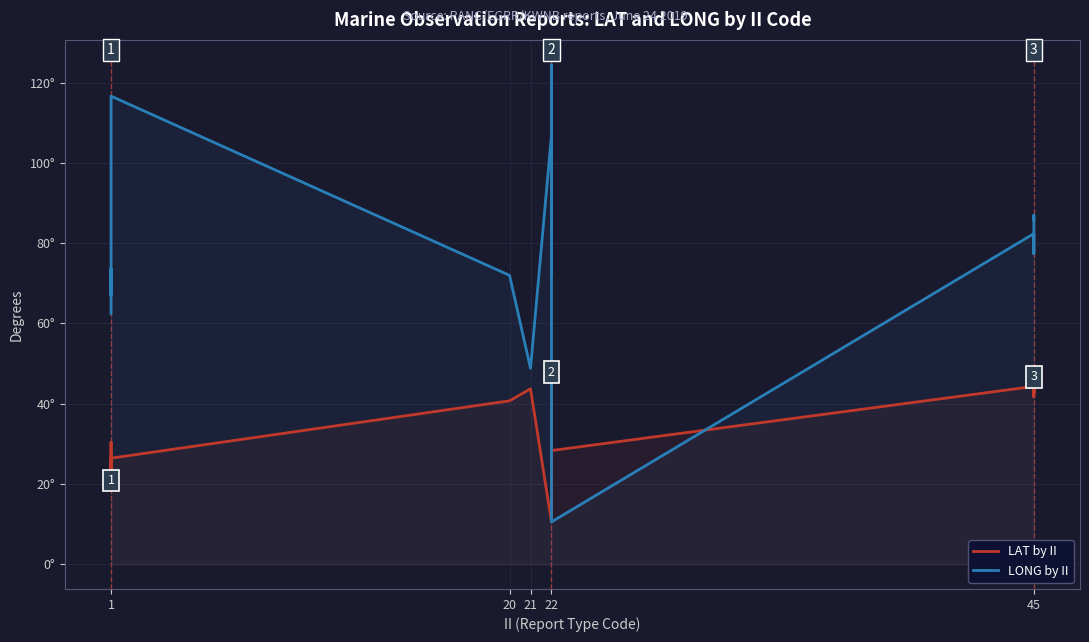

How many data points in LAT by II are less than 40?

9